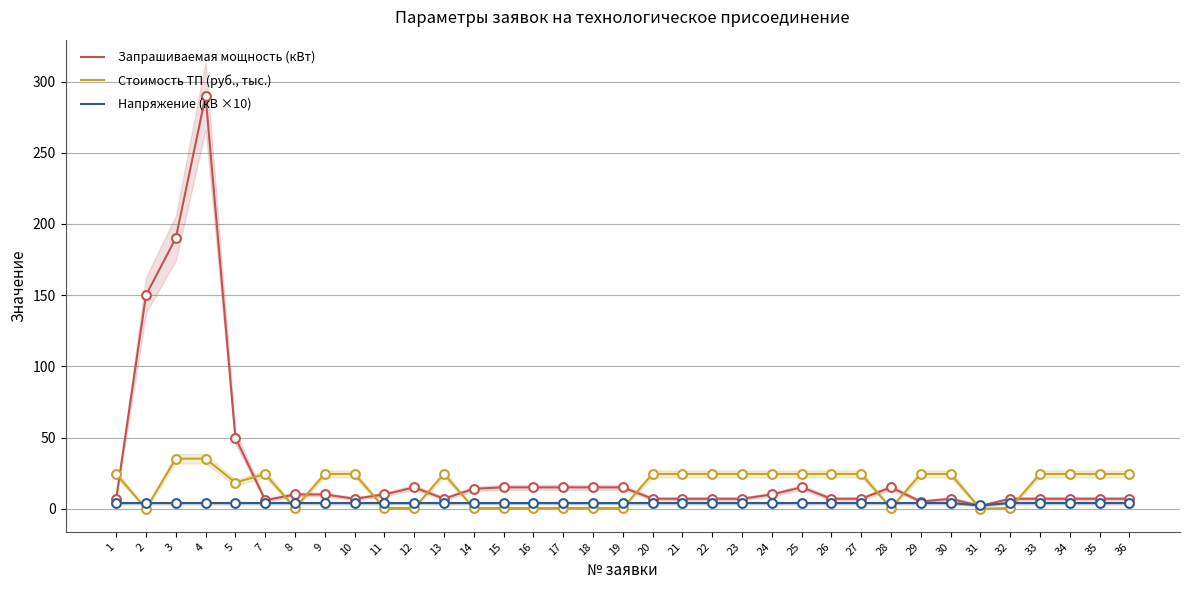

What is the total value across all series at 23?

35.4